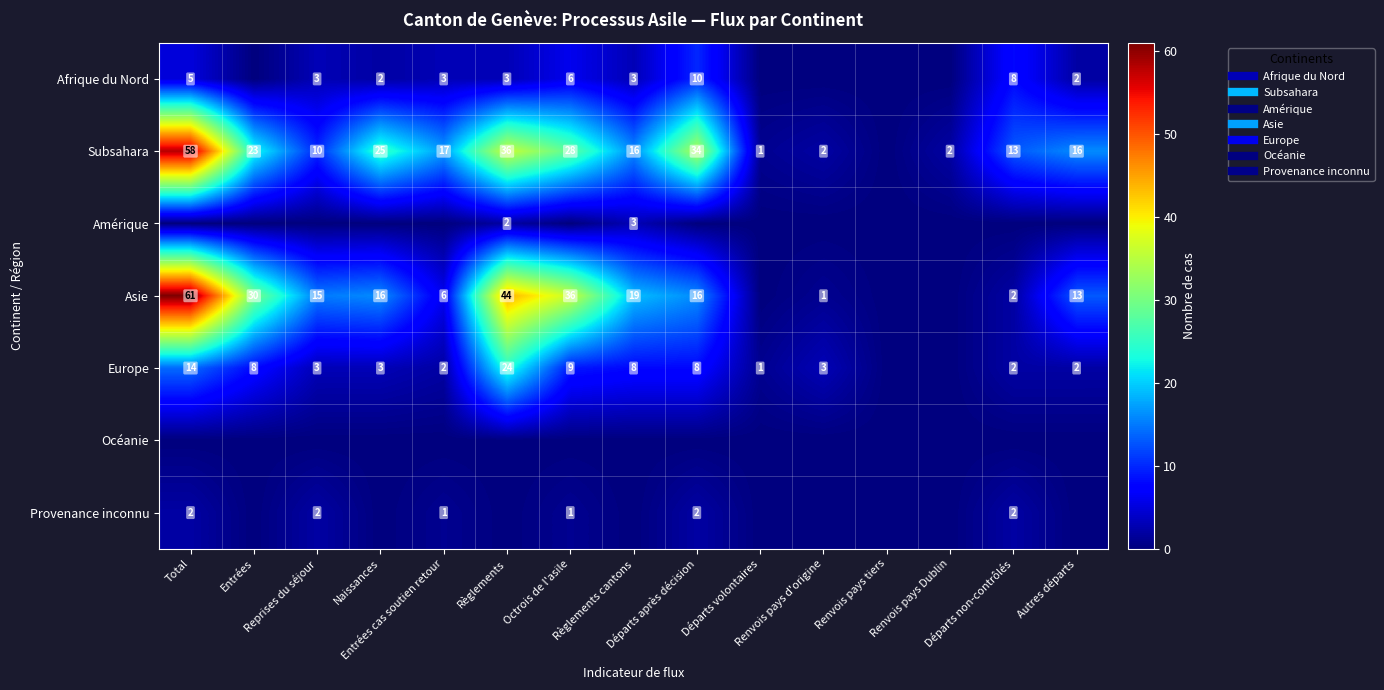

How many Provenance inconnu values are between 0 and 2?

15